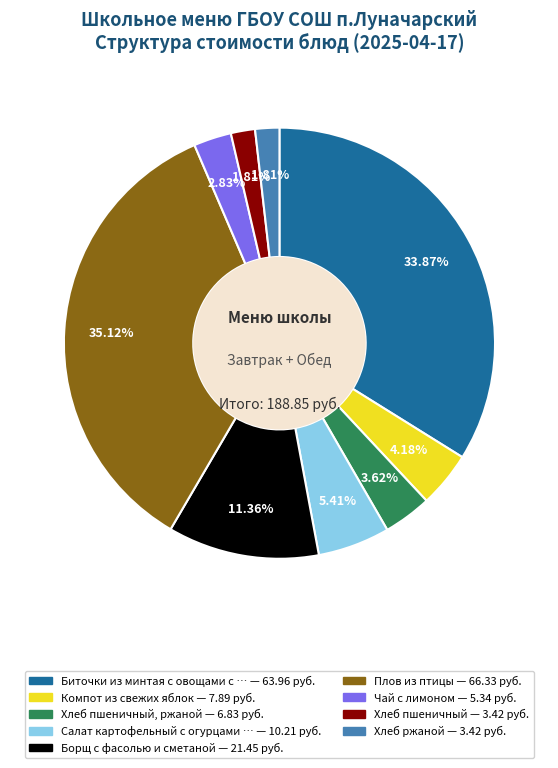

Is there a majority slice in this chart?

No